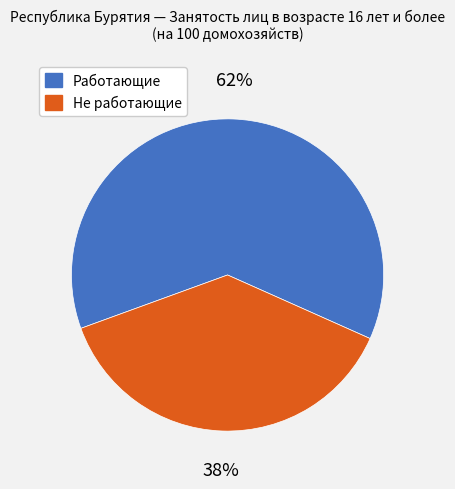

To the nearest percent, what is the difference between the largest and smallest slice percentages?

24%